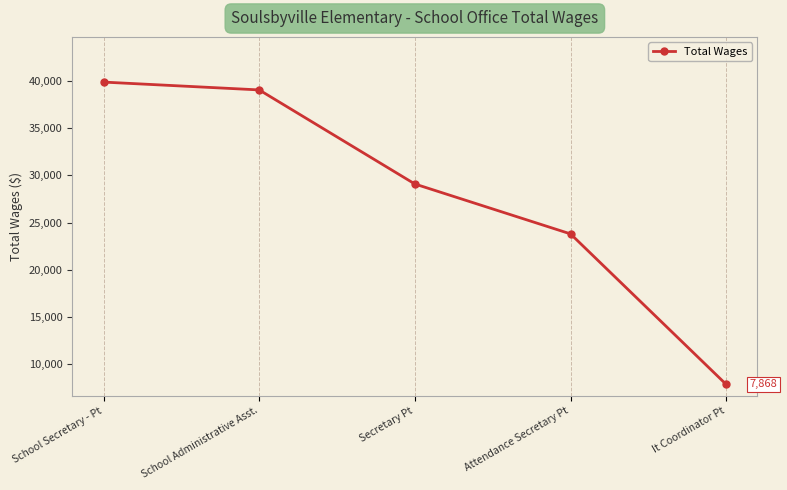

Which label corresponds to the largest value in the chart?

School Secretary - Pt